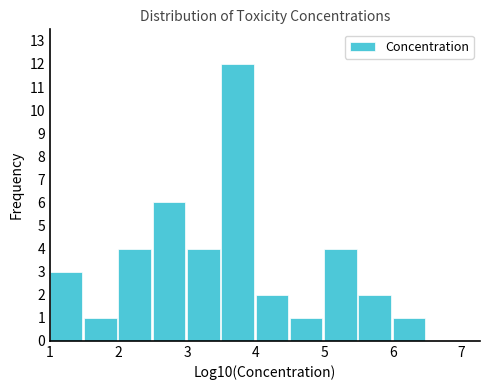

Reading left to right, transcribe this chart: for each bar, give the range it covers on the x-axis and its height. The values are not printed on the chart, so give them approximately, as read against the axis.

1.0 to 1.5: 3
1.5 to 2.0: 1
2.0 to 2.5: 4
2.5 to 3.0: 6
3.0 to 3.5: 4
3.5 to 4.0: 12
4.0 to 4.5: 2
4.5 to 5.0: 1
5.0 to 5.5: 4
5.5 to 6.0: 2
6.0 to 6.5: 1
6.5 to 7.0: 0